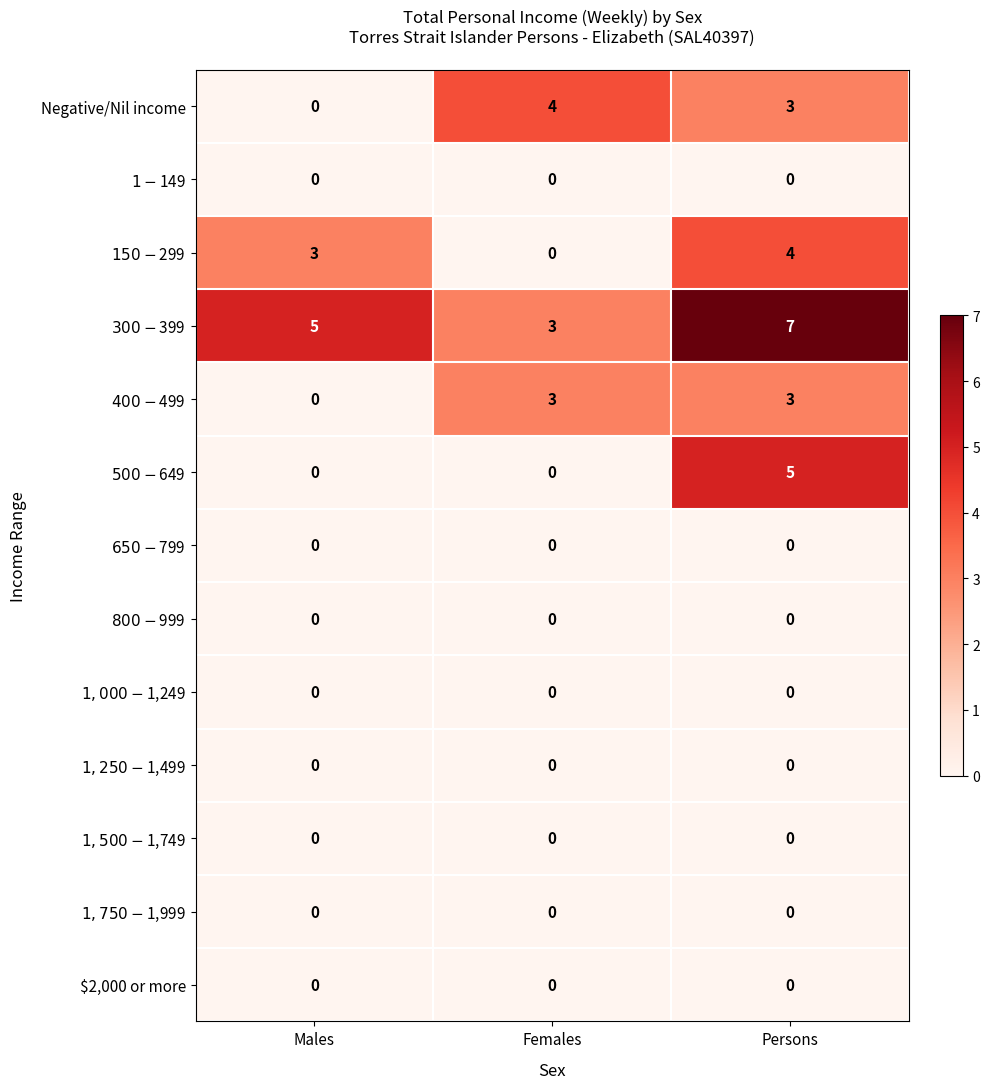

Which series has the largest total across all categories?

$300-$399